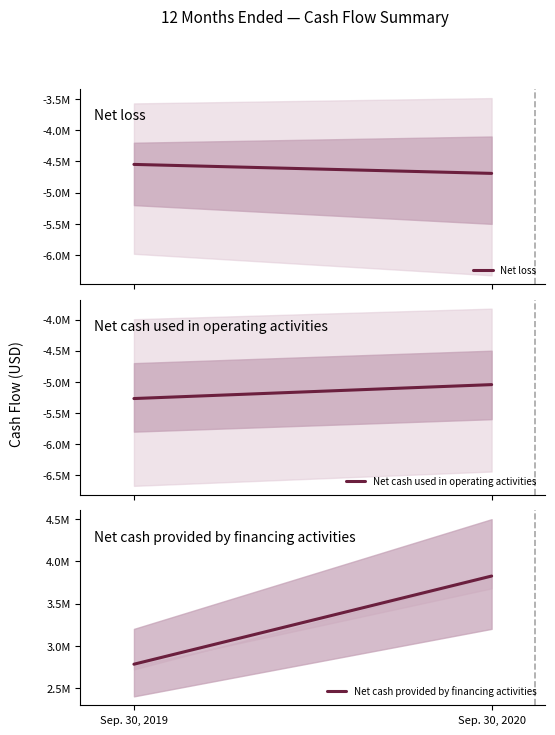

How many Net loss values are between -4691377 and -4547582?

2